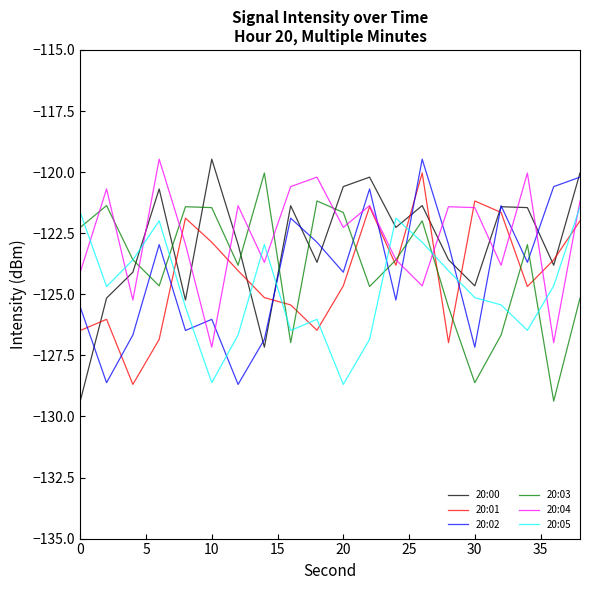

How many intersections are there between 20:05 and 20:02?

7